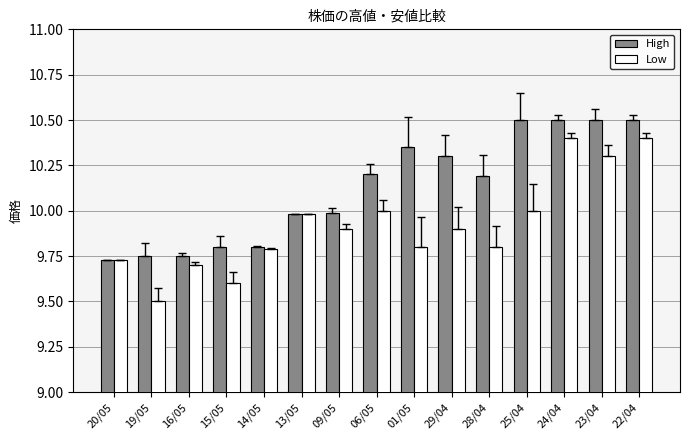

Which category has the lowest value across all series?

19/05